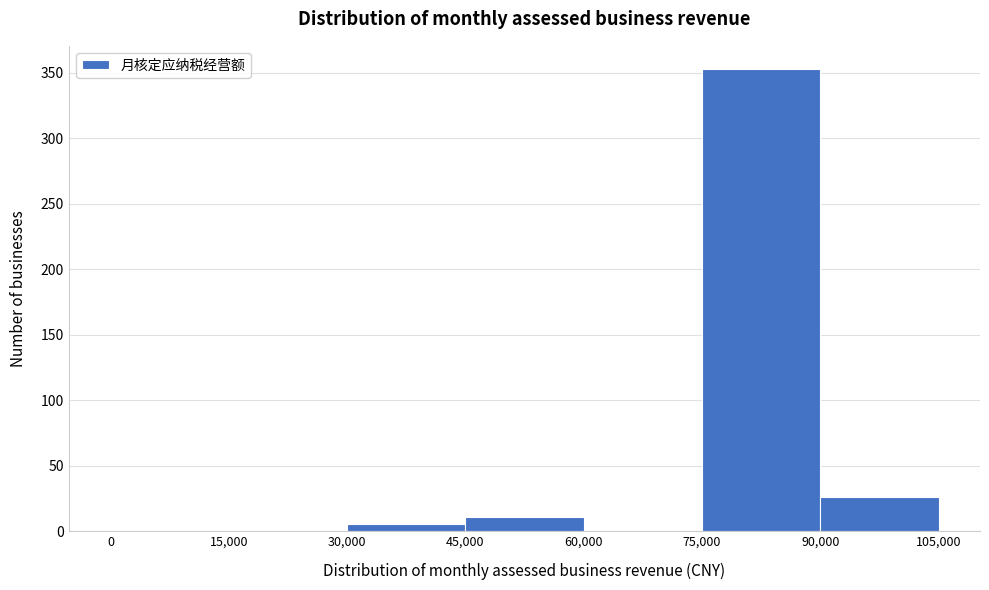

What is the height of the bar covering 45,000 to 60,000 on the x-axis? The values are not printed on the chart, so give them approximately, as read against the axis.

10